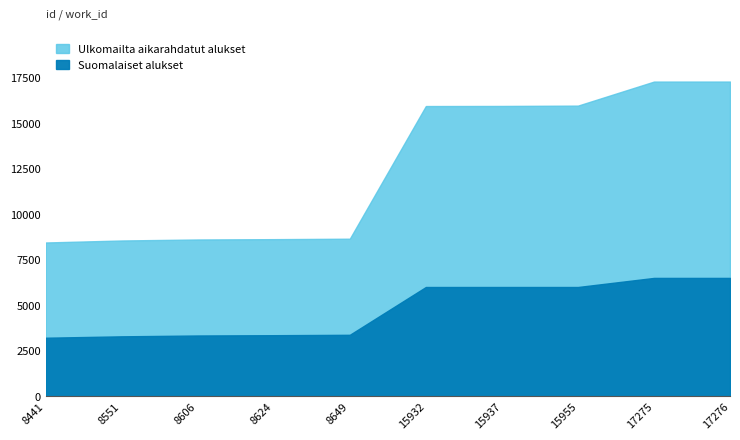

Count the number of values greater than 5997.

2